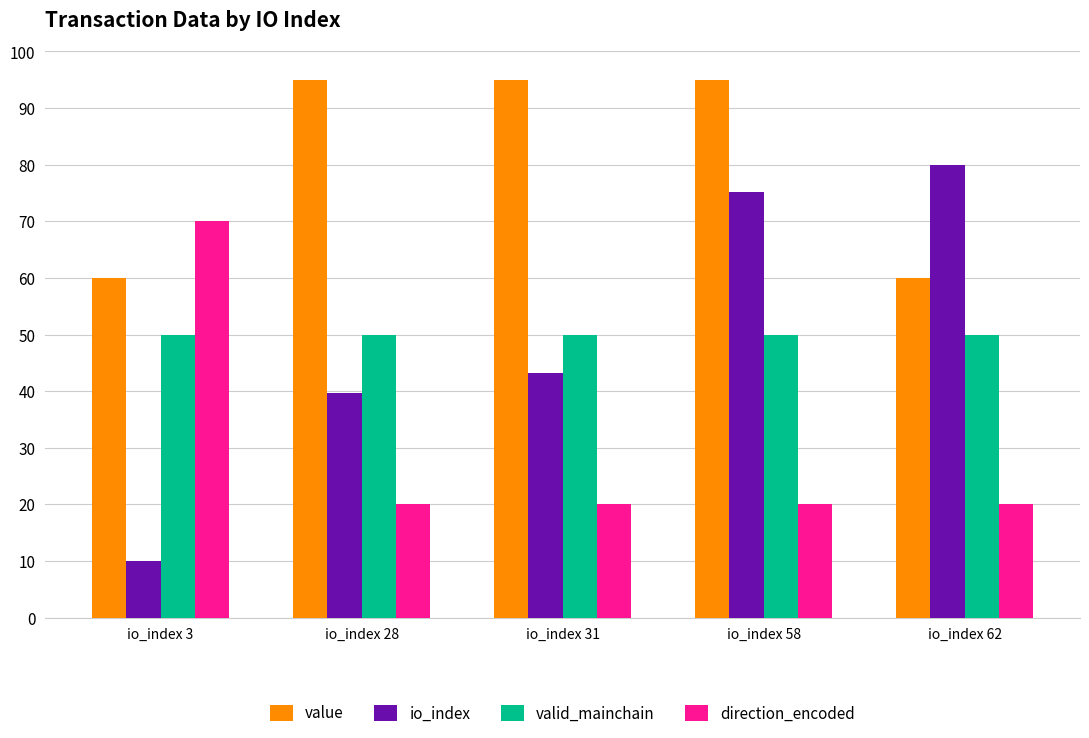

What is the sum of all valid_mainchain values?

250.0